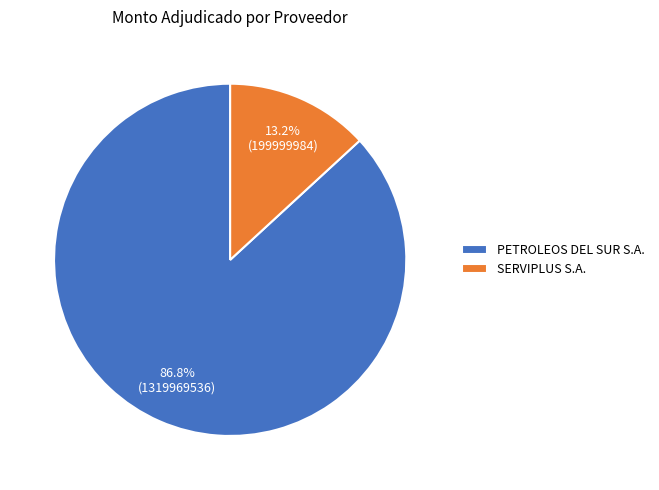

To the nearest percent, what percentage of the pie is PETROLEOS DEL SUR S.A.?

87%